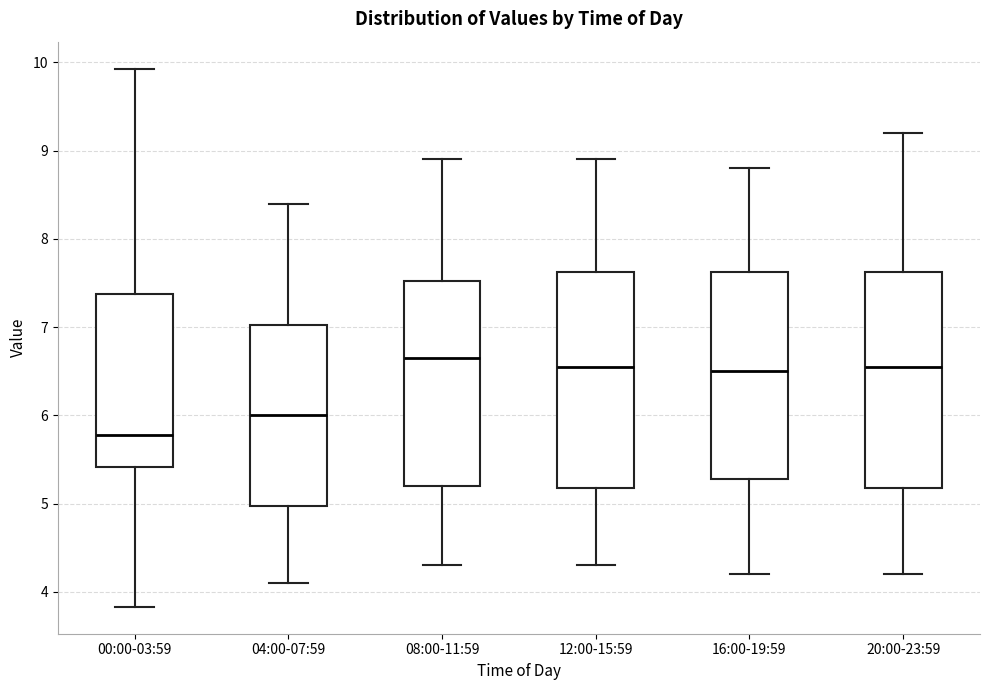

Which box's median line is the highest?

08:00-11:59